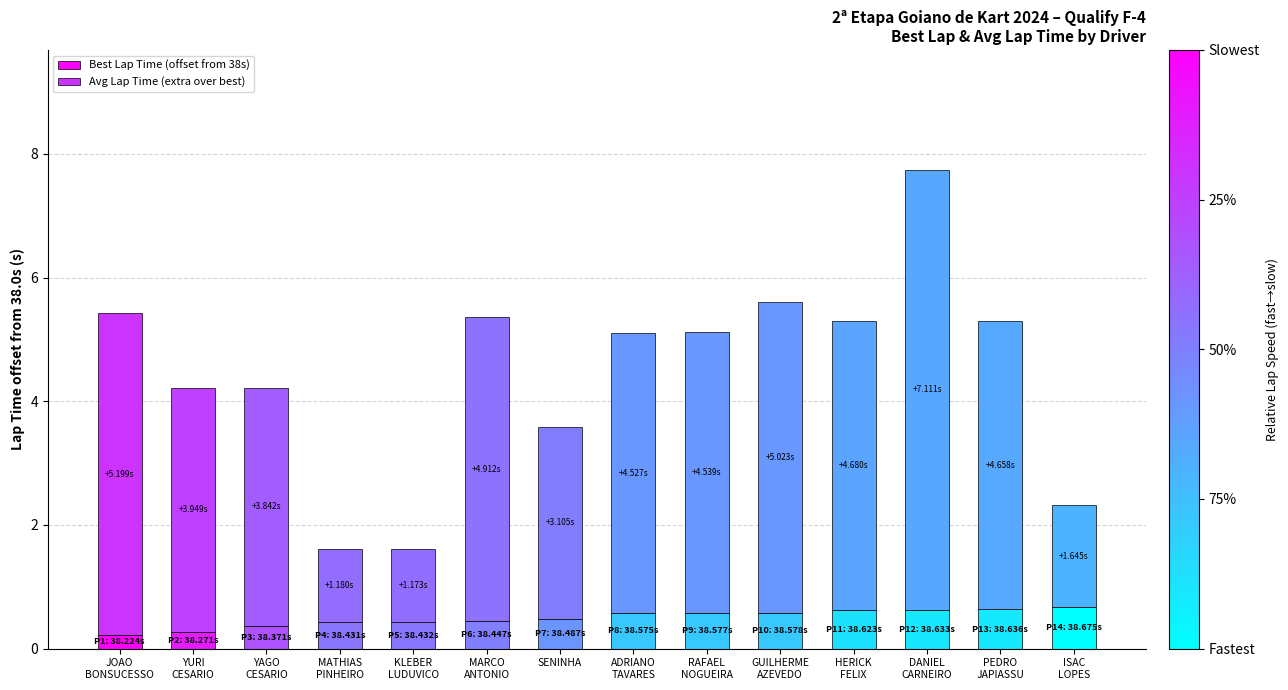

What value does the Best Lap Time (offset from 38s) series have at DANIEL
CARNEIRO?

0.6